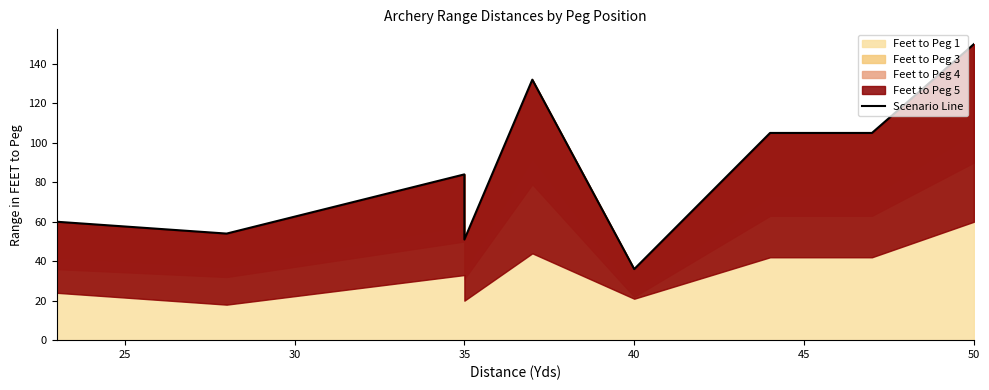

What is the maximum value shown in the chart?

150